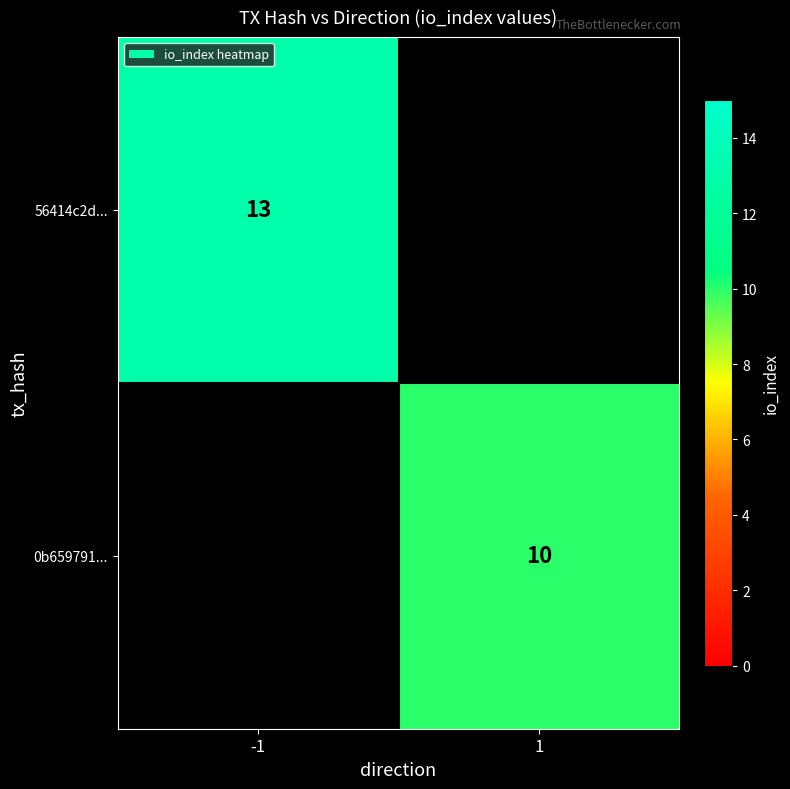

Is the value of 56414c2d... at -1 greater than the value of 0b659791... at 1?

Yes